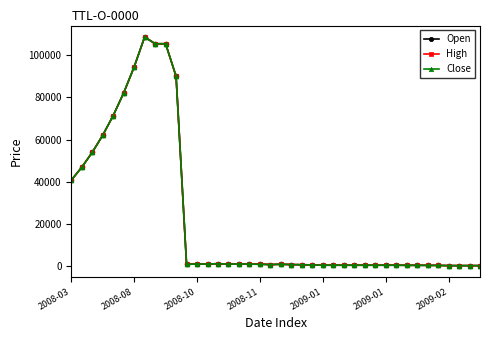

What is the highest value of the Close series?

108596